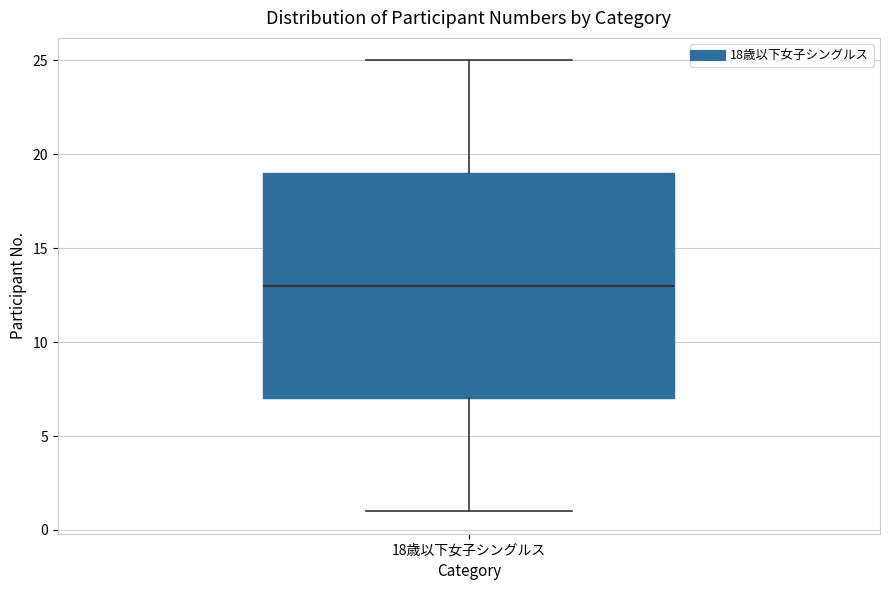

Where does the lower whisker of the box for 18歳以下女子シングルス end on the y-axis? The values are not printed on the chart, so give them approximately, as read against the axis.

1